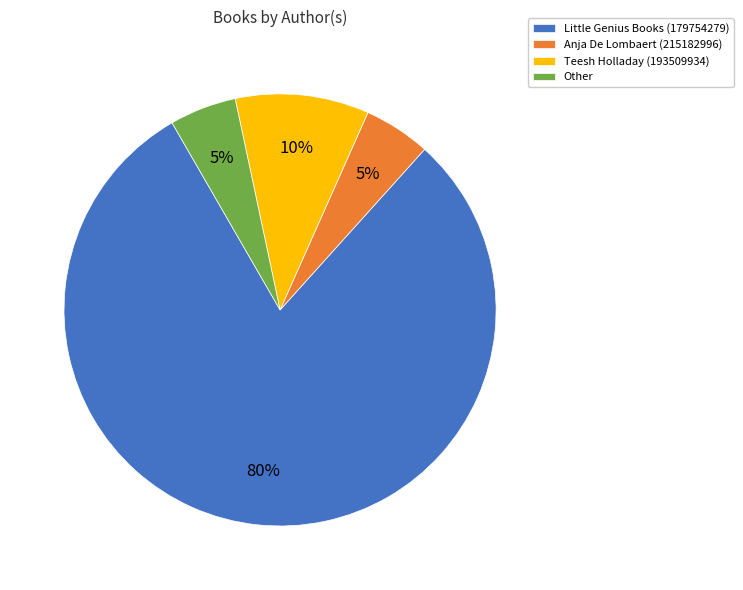

What is the largest slice in the pie chart?

Little Genius Books (179754279)